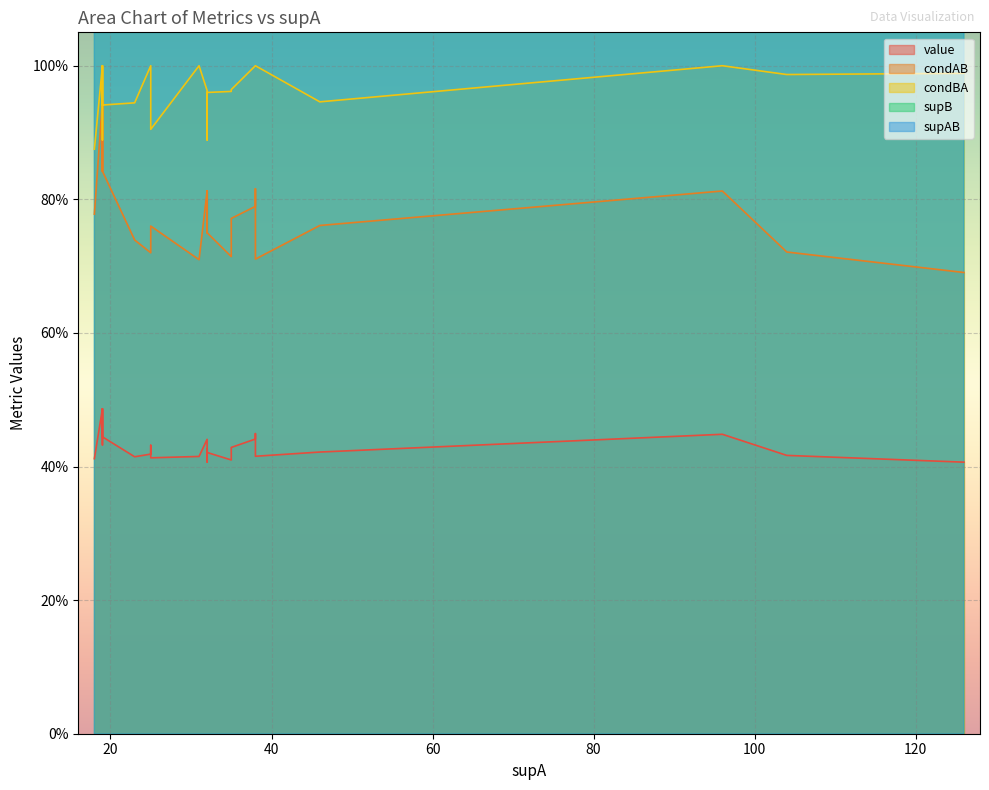

What are all the series names shown in the legend?

value, condAB, condBA, supB, supAB